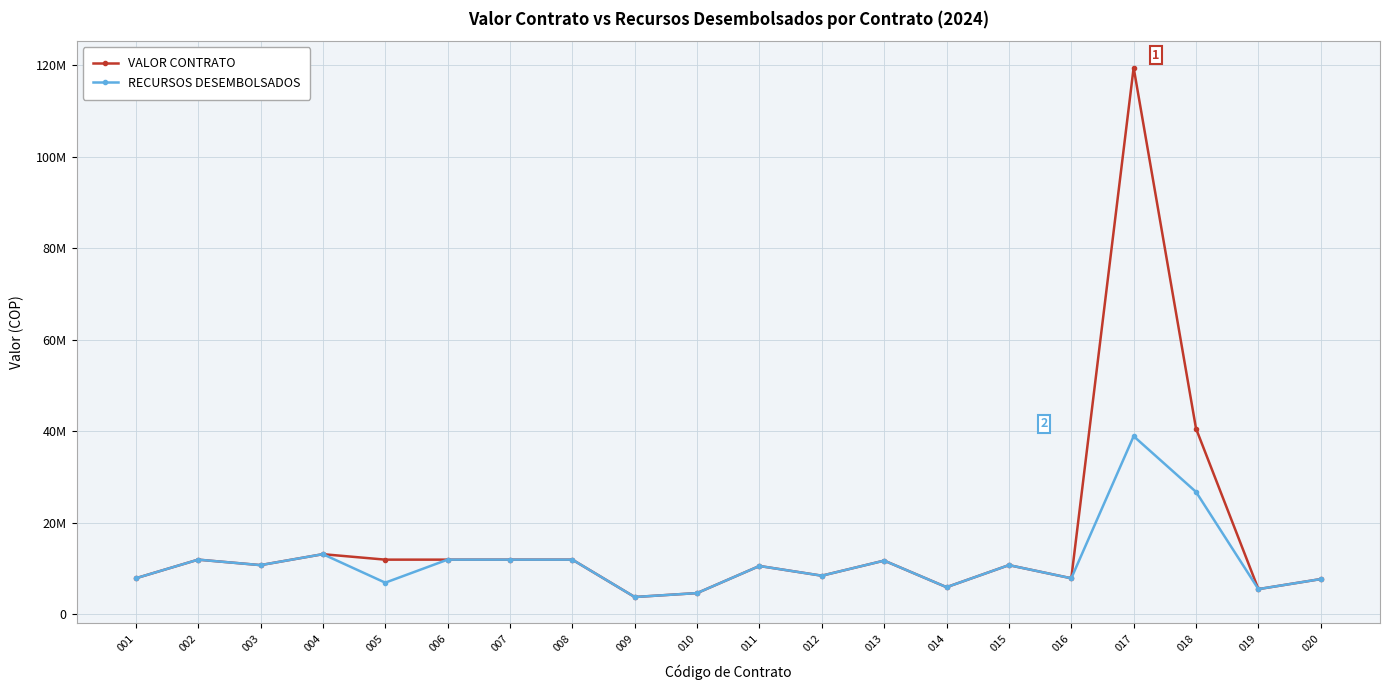

At which category does VALOR CONTRATO reach its first local valley?

003